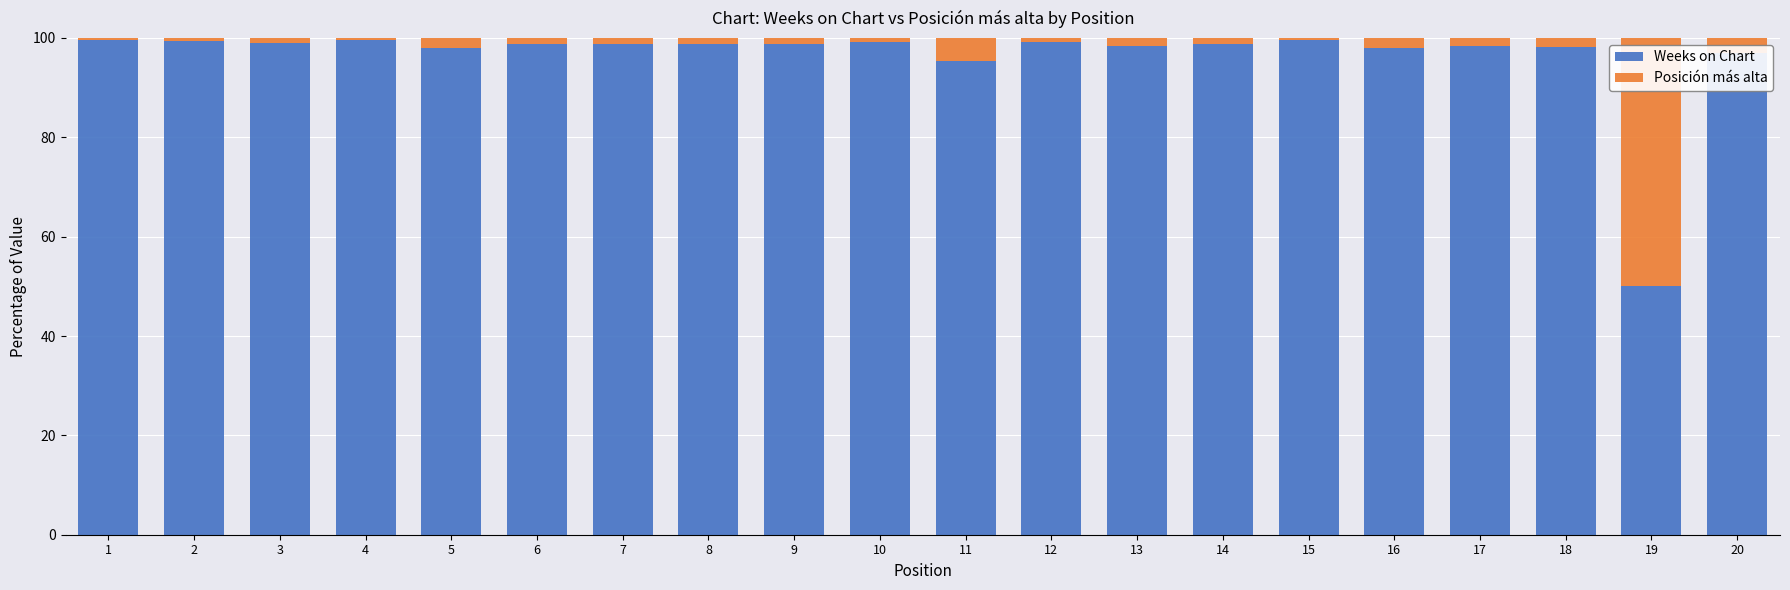

What is the difference between the maximum and second lowest values in the Weeks on Chart series?

4.2